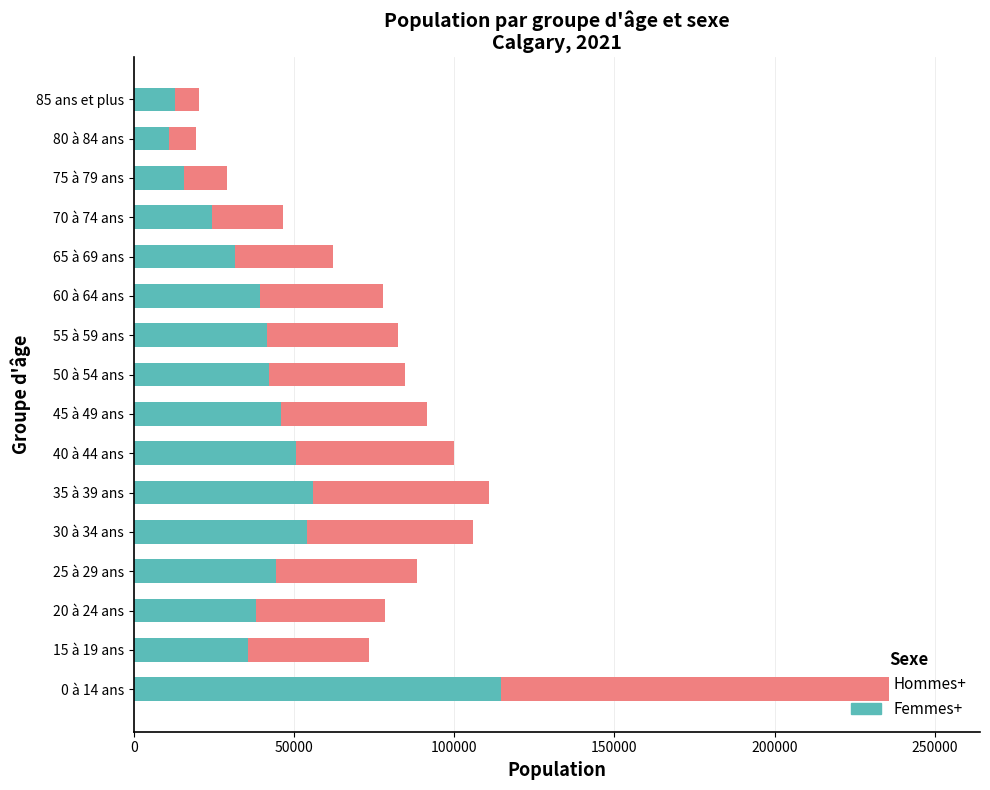

At which category is the sum across all series the highest?

0 à 14 ans